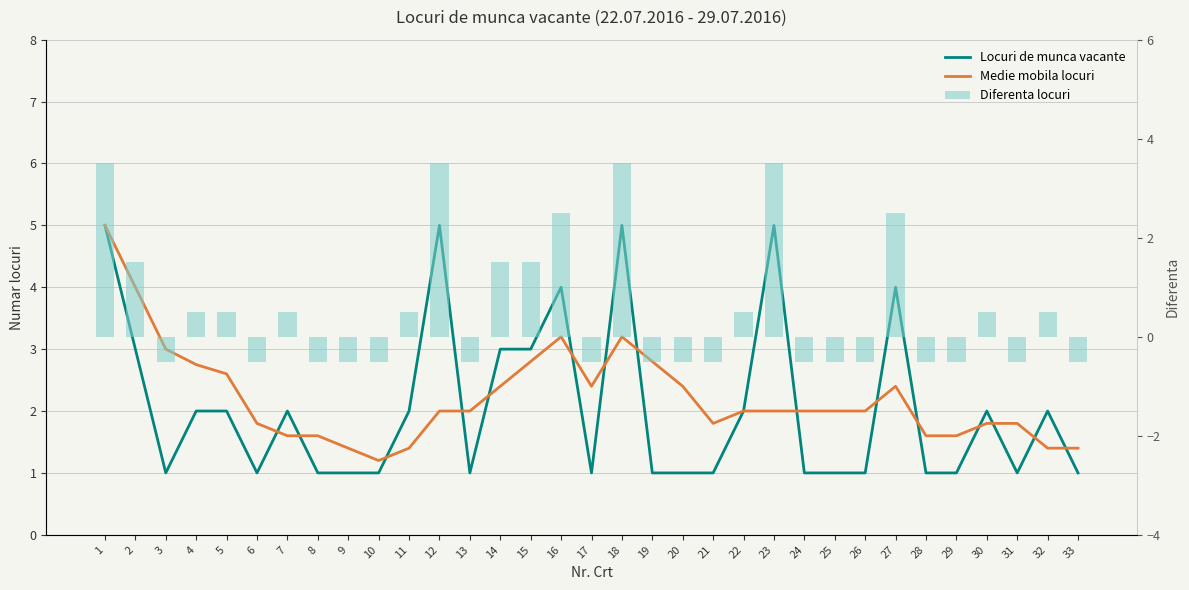

Does the chart contain stacked bars?

No